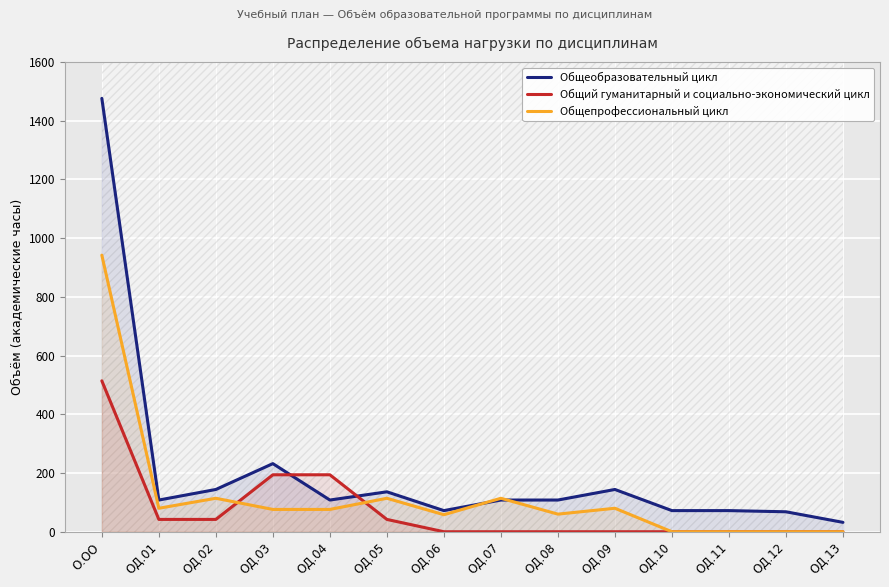

What position from the right is ОД.01?

13